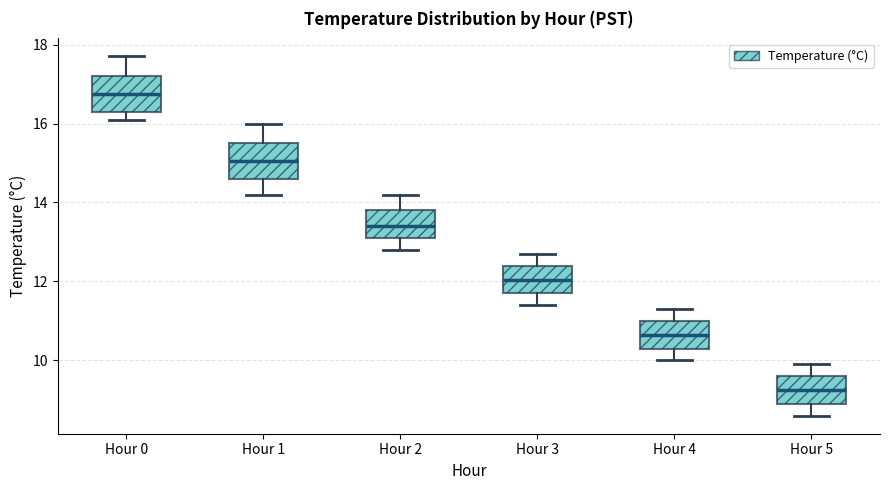

Where does the lower whisker of the box for Hour 5 end on the y-axis? The values are not printed on the chart, so give them approximately, as read against the axis.

8.6